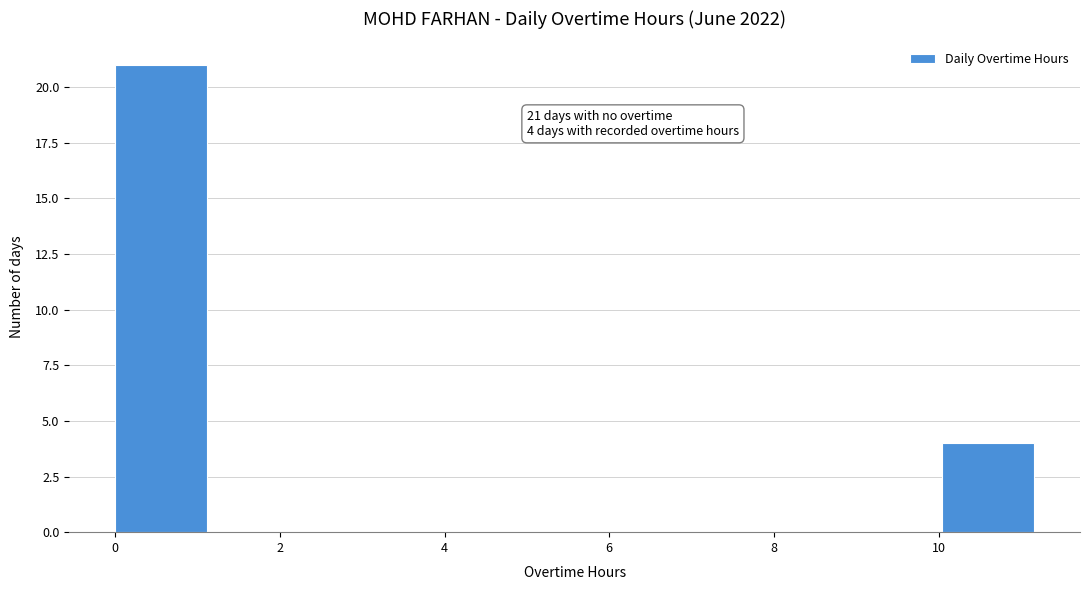

Which range on the x-axis has the tallest bar?

0.0 to 1.2